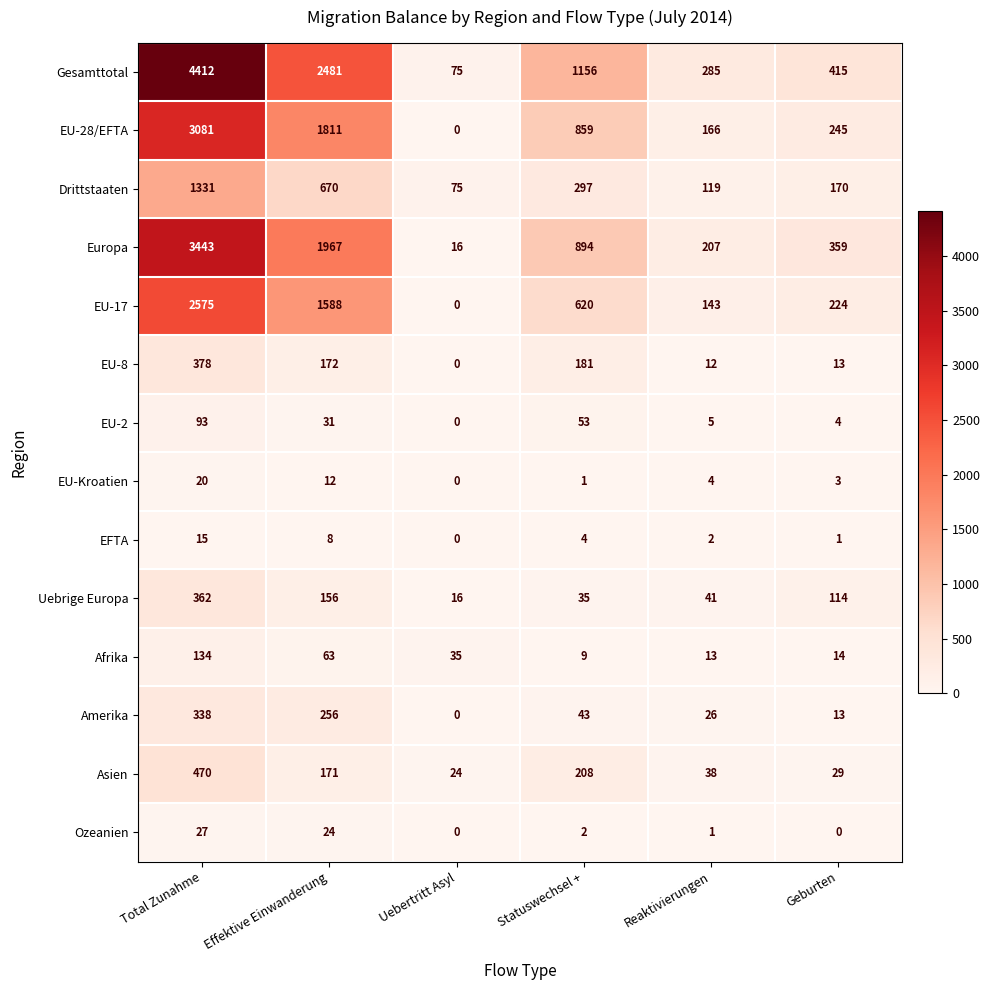

At which category is the sum across all series the highest?

Total Zunahme